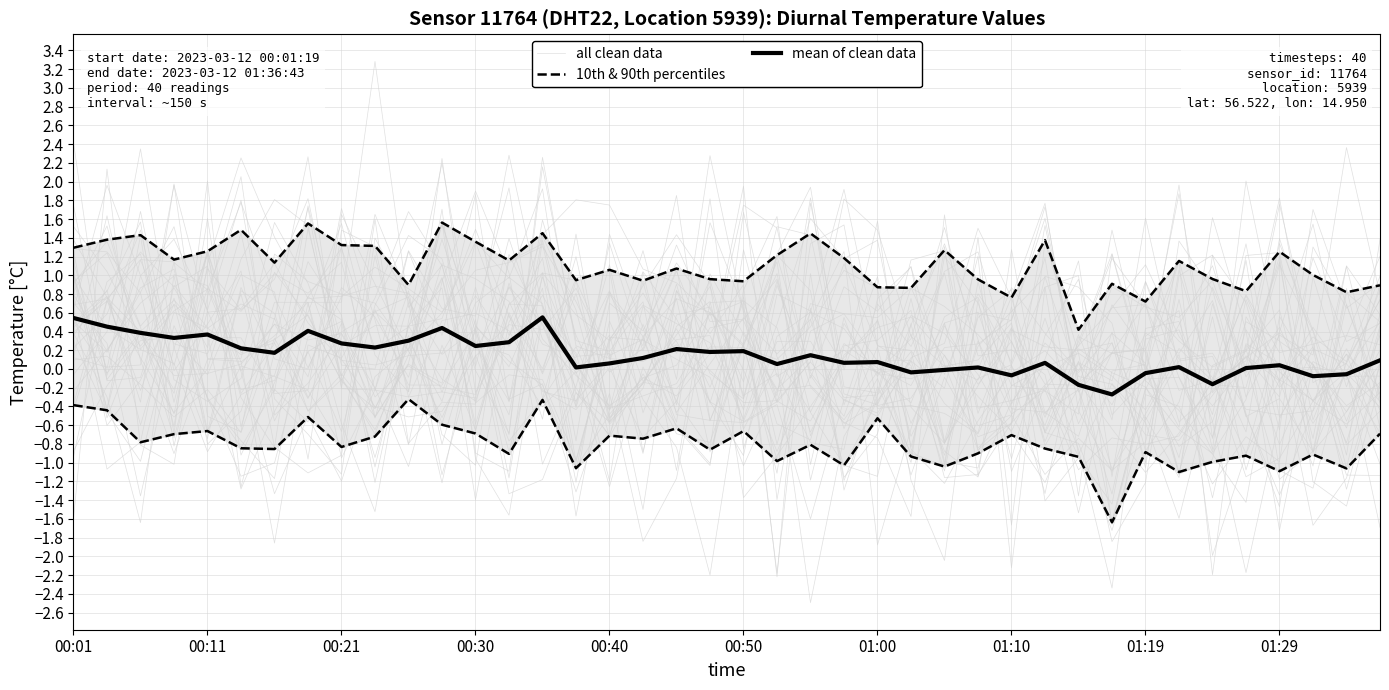

True or false: mean of clean data has more than 0 points higher than both neighbors.

True